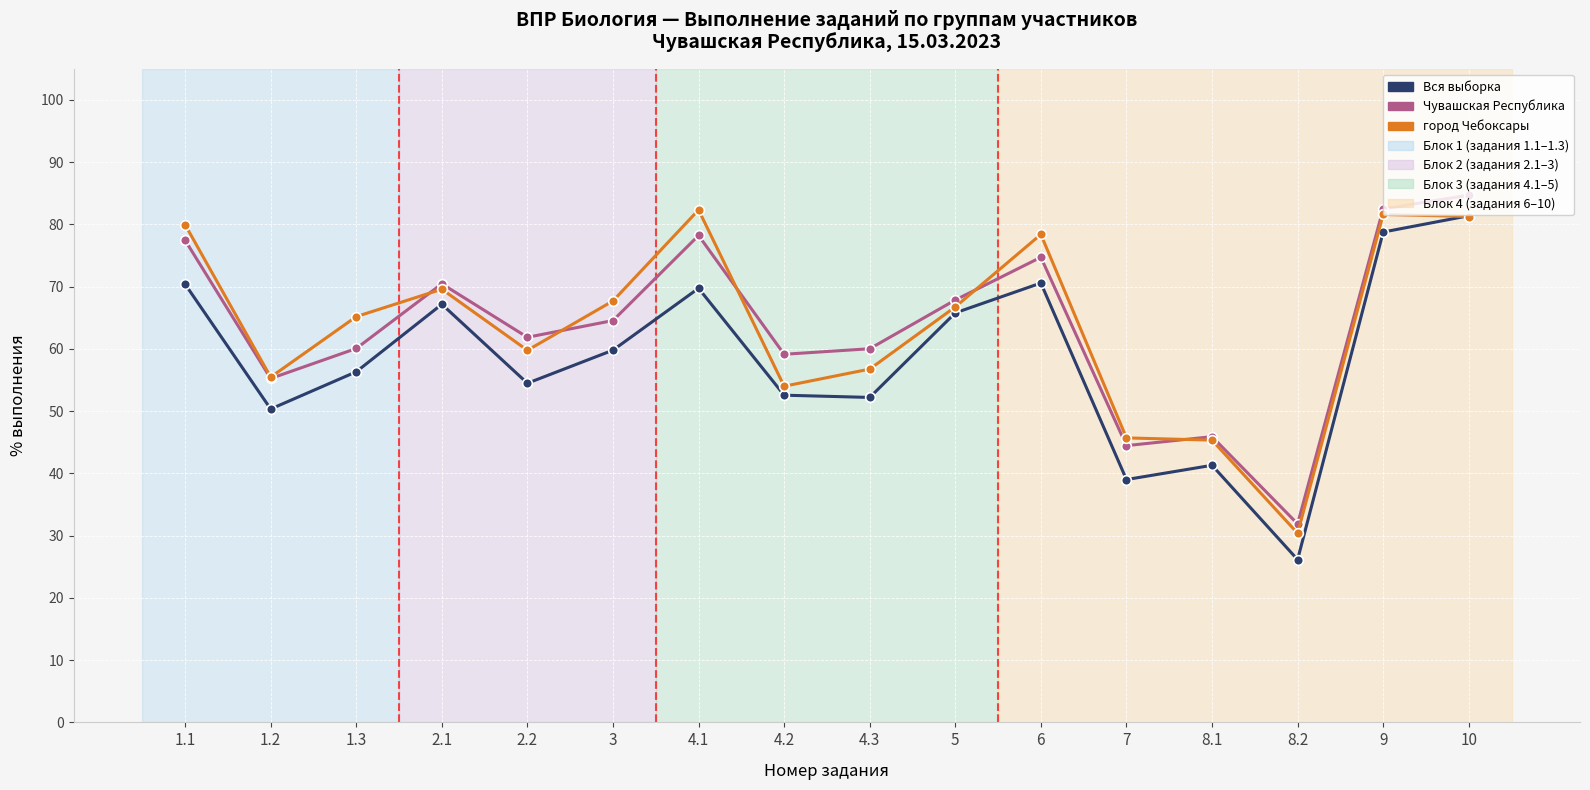

What is the sum of the город Чебоксары values at 4.2 and 2.1?

123.6